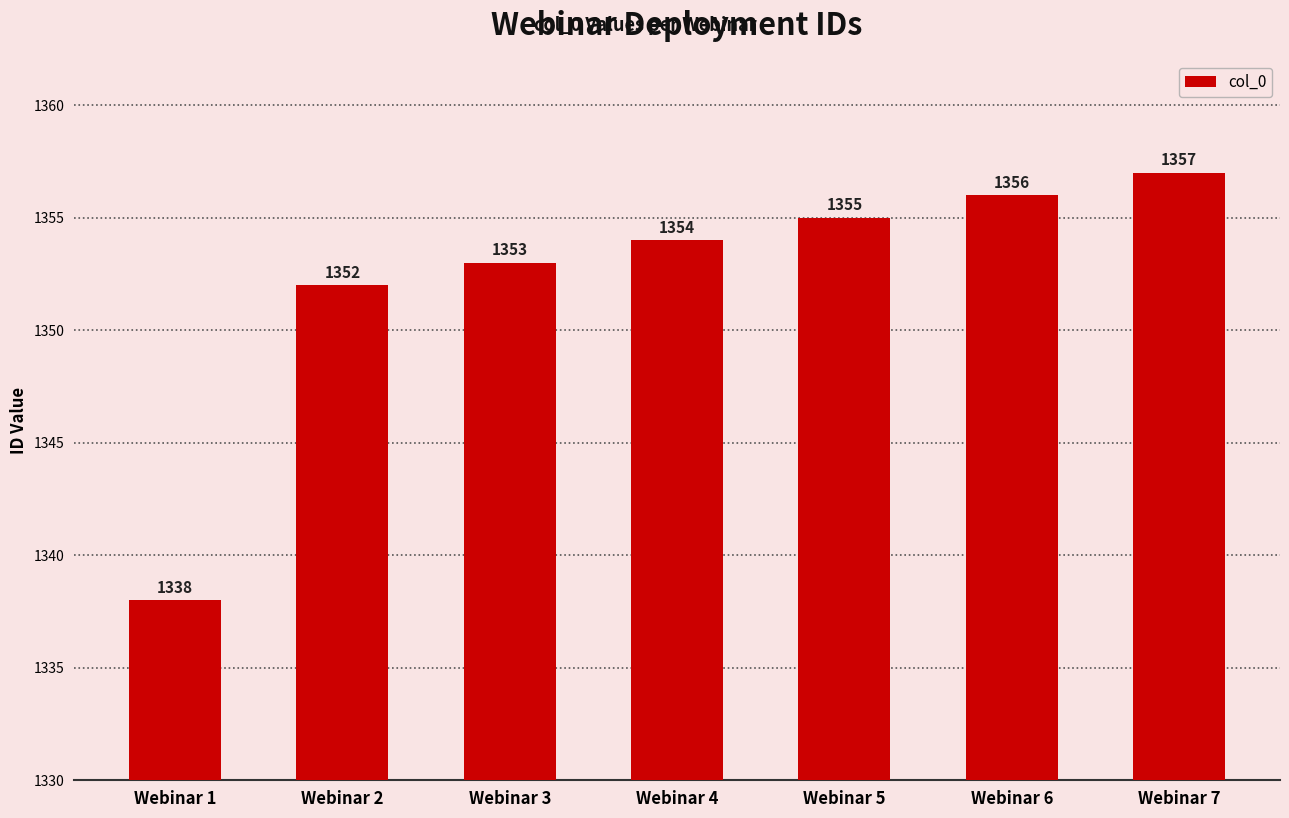

Rank the categories by value from lowest to highest.

Webinar 1, Webinar 2, Webinar 3, Webinar 4, Webinar 5, Webinar 6, Webinar 7